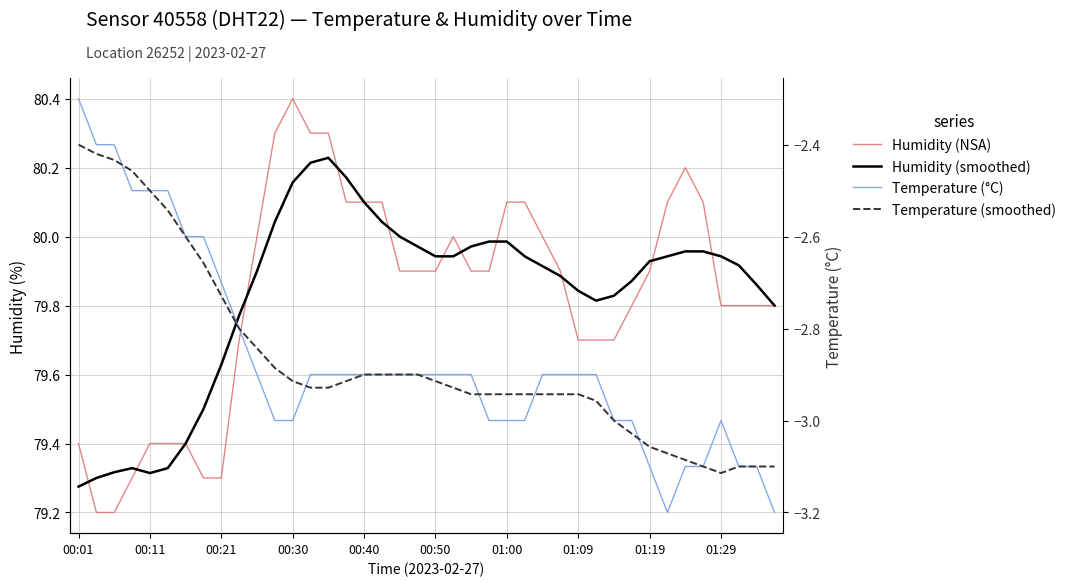

Which series has the largest range (max minus min)?

Humidity (NSA)